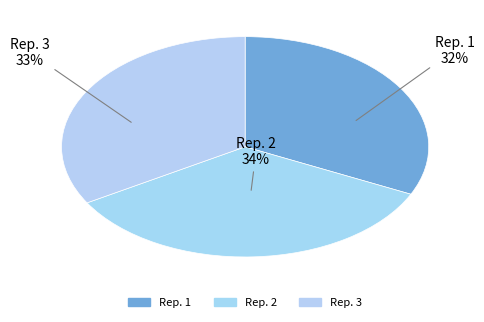

To the nearest percent, what is the average slice percentage?

33%